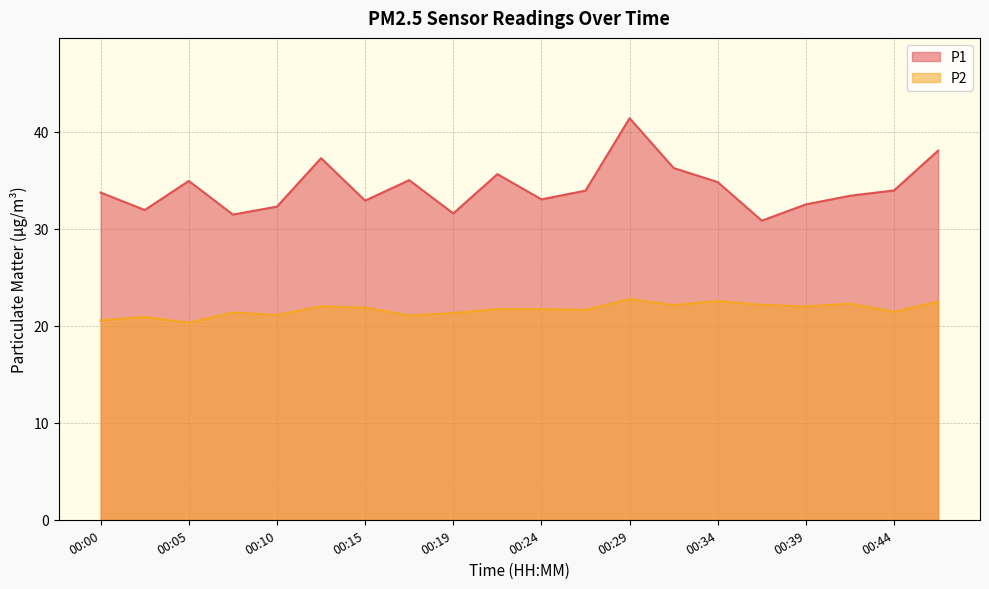

What is the greatest value displayed?

41.4